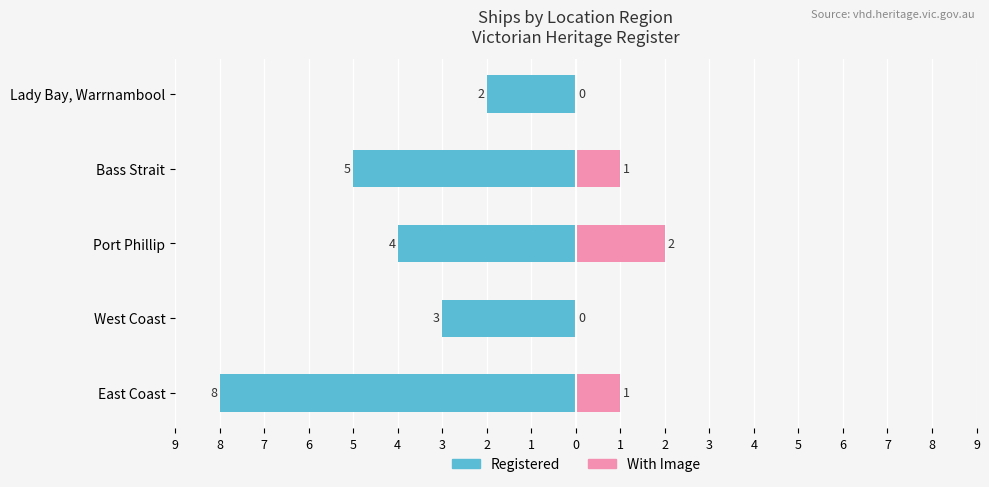

Reading right to left, what are all the values shown in this chart?

Registered: -2	-5	-4	-3	-8
With Image: 0	1	2	0	1